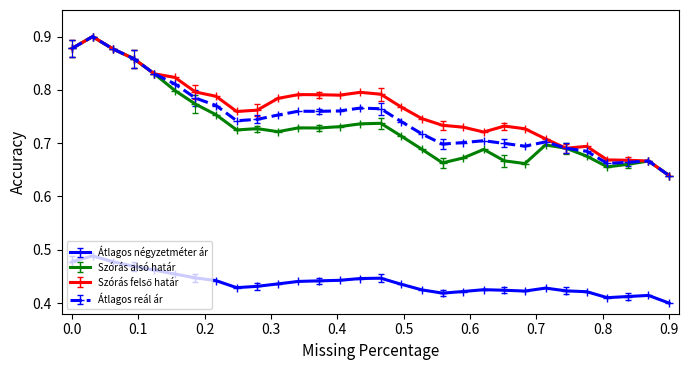

Count the Átlagos reál ár values in the range 0 to 1.

30